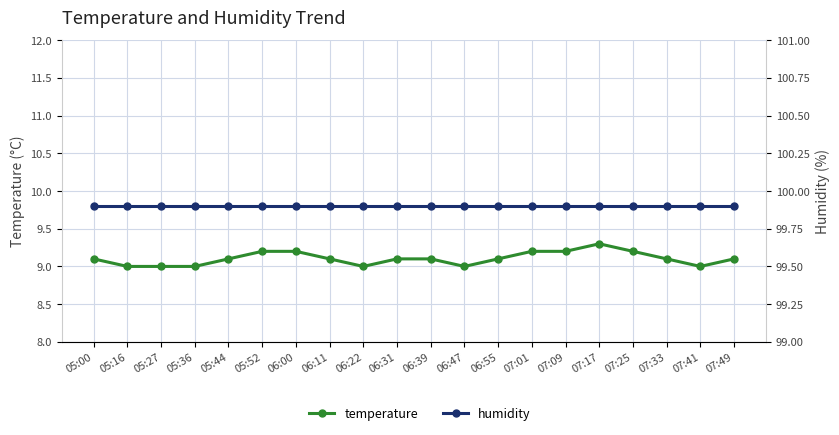

Reading left to right, transcribe all the data shown in this chart.

temperature: 9.1	9.0	9.0	9.0	9.1	9.2	9.2	9.1	9.0	9.1	9.1	9.0	9.1	9.2	9.2	9.3	9.2	9.1	9.0	9.1
humidity: 99.9	99.9	99.9	99.9	99.9	99.9	99.9	99.9	99.9	99.9	99.9	99.9	99.9	99.9	99.9	99.9	99.9	99.9	99.9	99.9